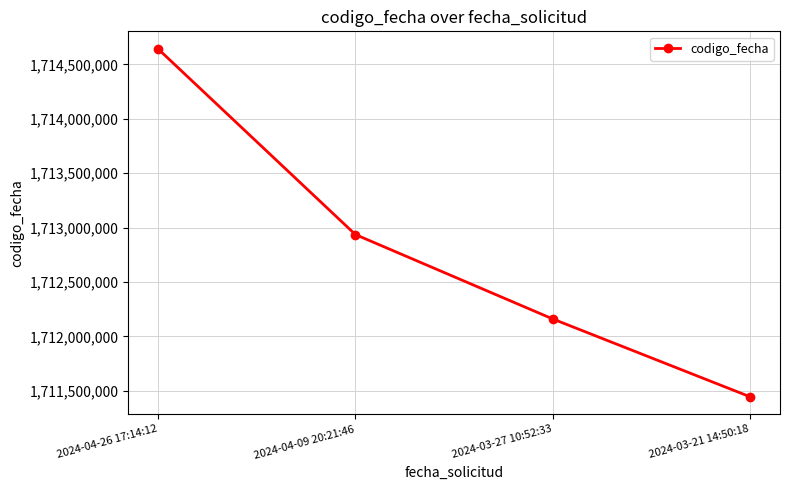

Rank the categories by value from lowest to highest.

2024-03-21 14:50:18, 2024-03-27 10:52:33, 2024-04-09 20:21:46, 2024-04-26 17:14:12